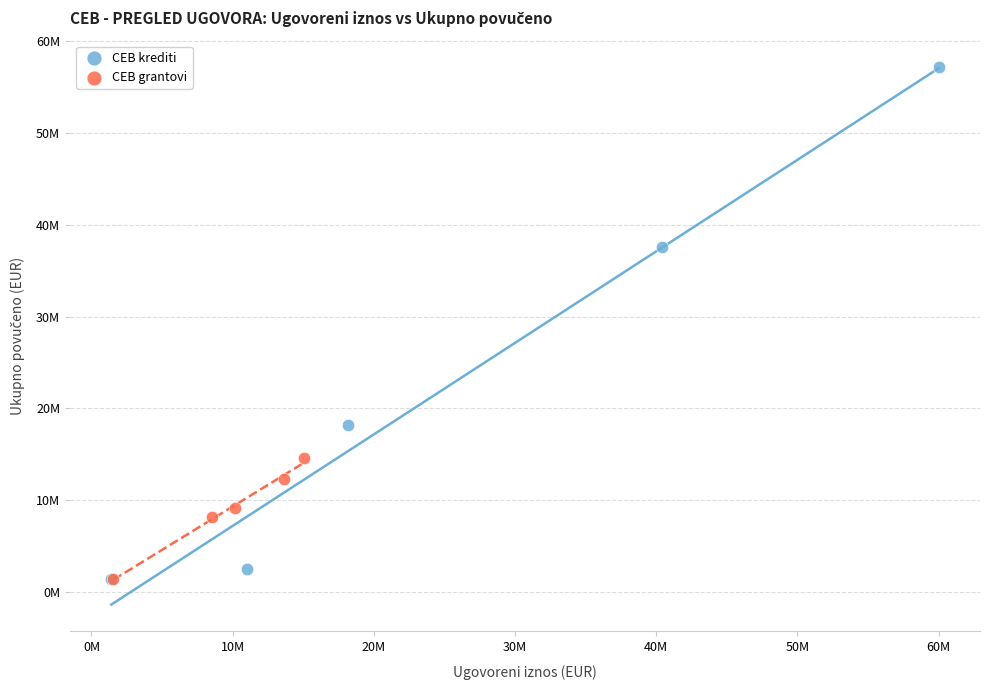

Which series has the largest Y range (max minus min)?

CEB krediti